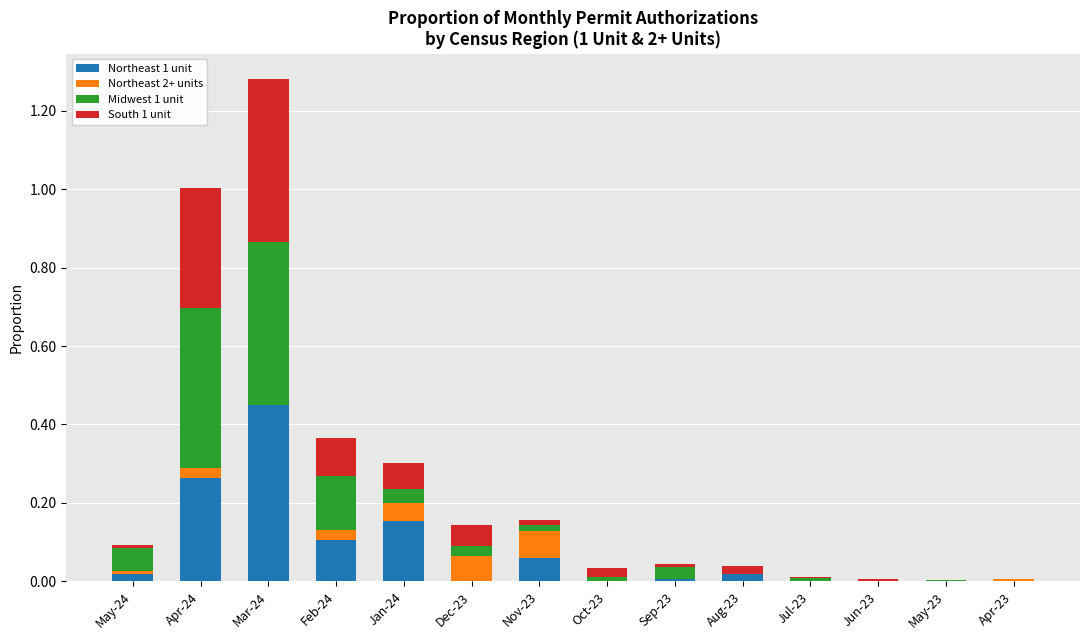

At which category is the sum across all series the highest?

Mar-24